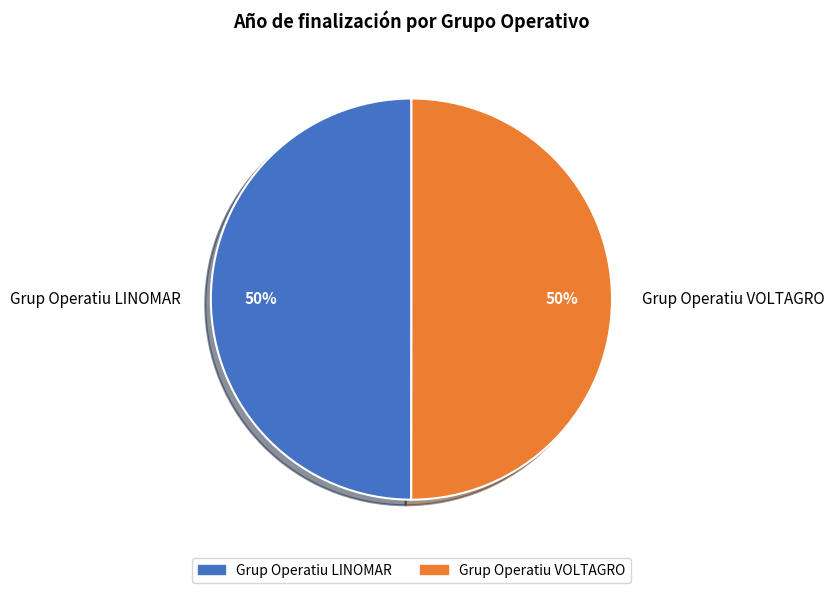

Is it true that Grup Operatiu LINOMAR is 37% of the pie?

False